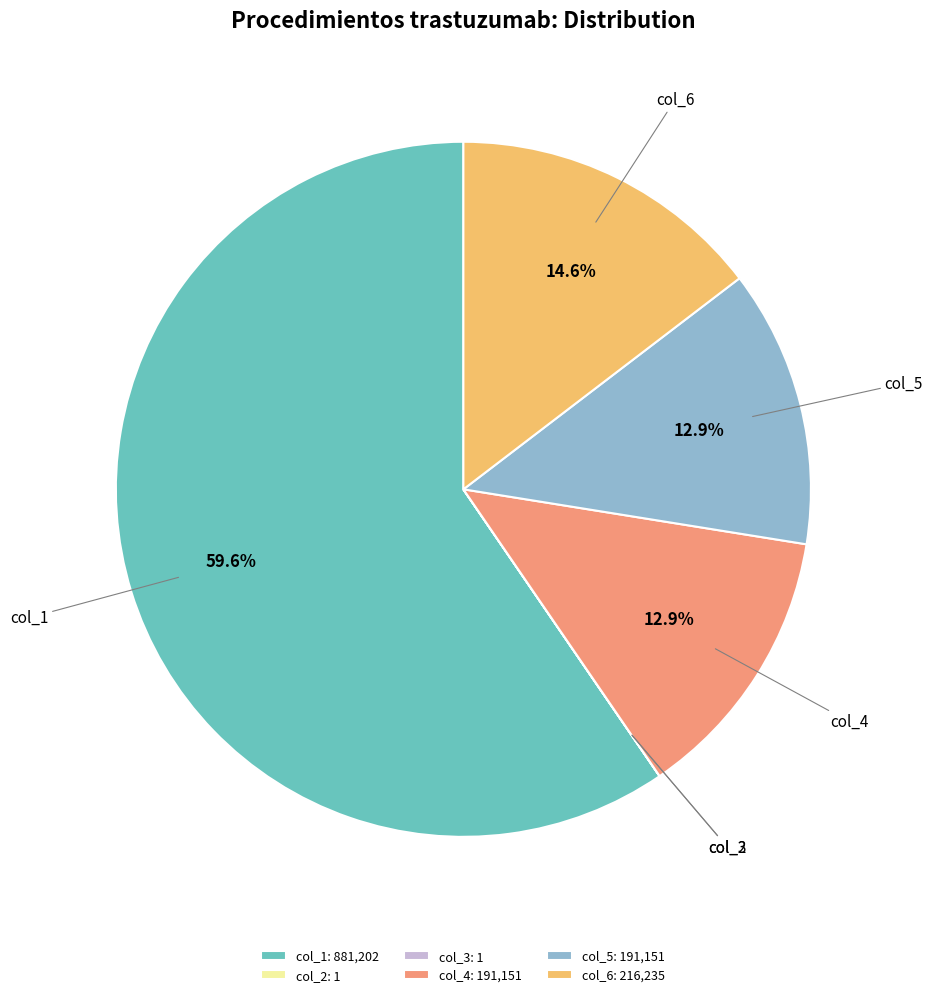

Do col_4 and col_6 together represent more than half of the pie?

No